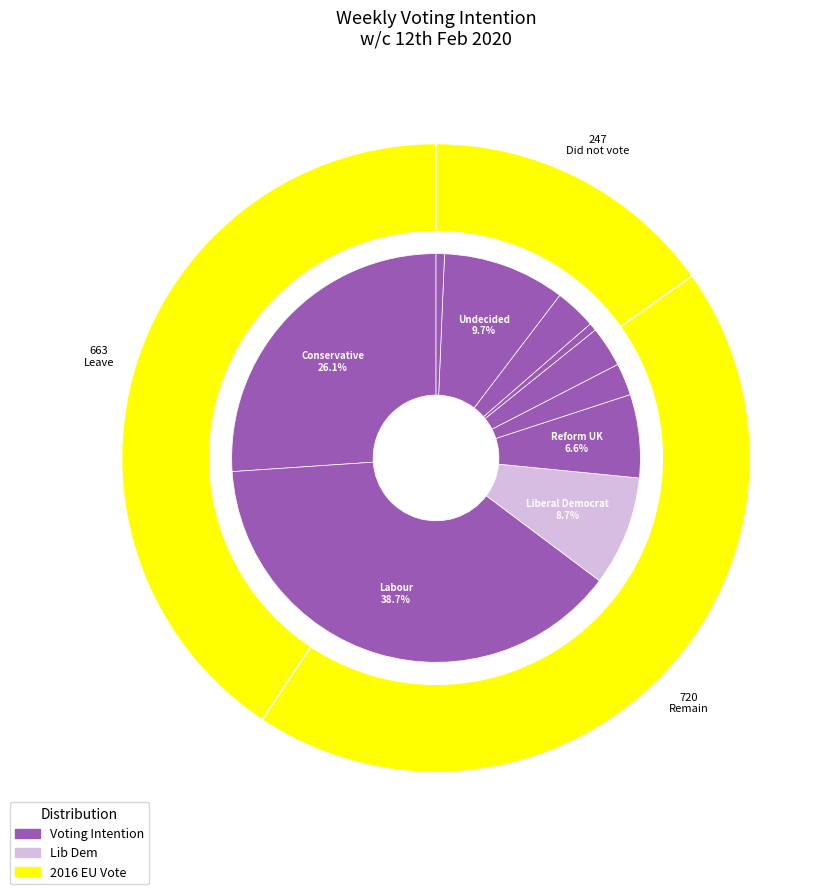

What is the change in value from Liberal Democrat to Plaid Cymru?

-30